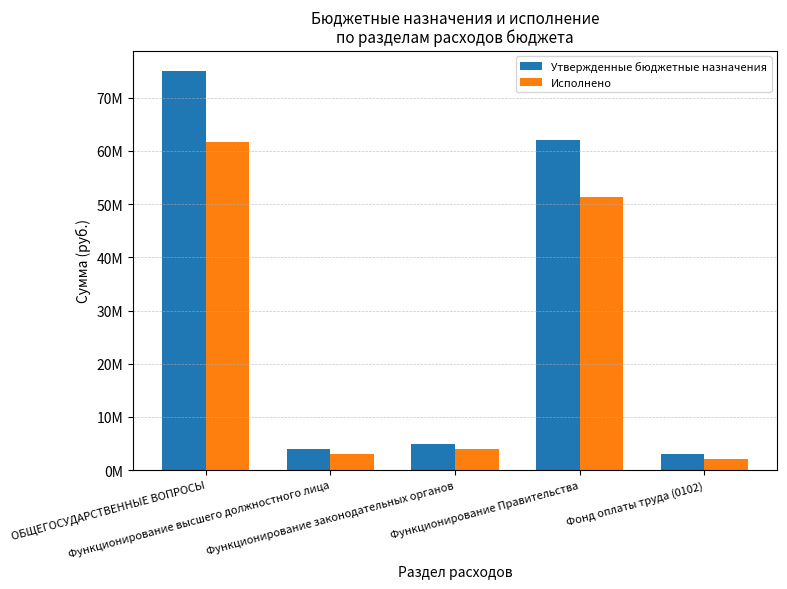

What is the label of the 2nd bar from the left?

Функционирование высшего должностного лица